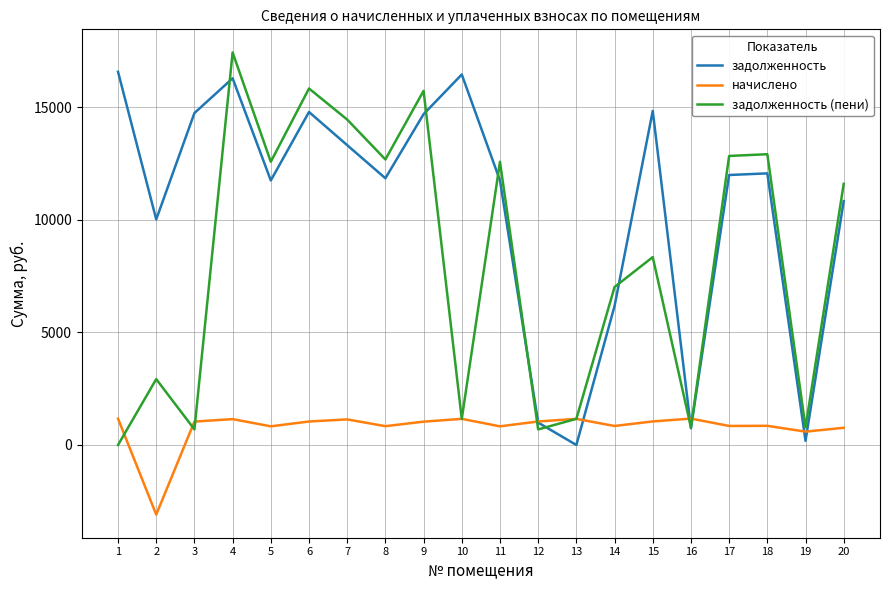

List the series in order of their peak value, lowest first.

начислено, задолженность, задолженность (пени)